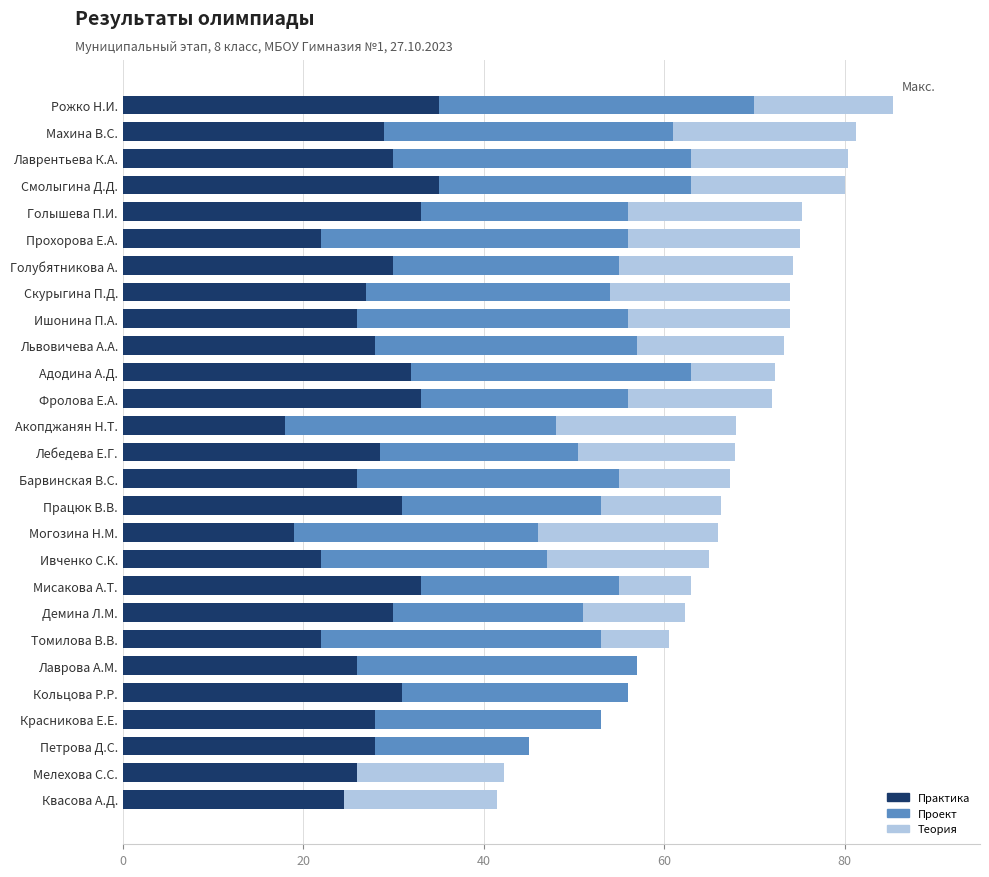

Read the Практика value at Скурыгина П.Д..

27.0